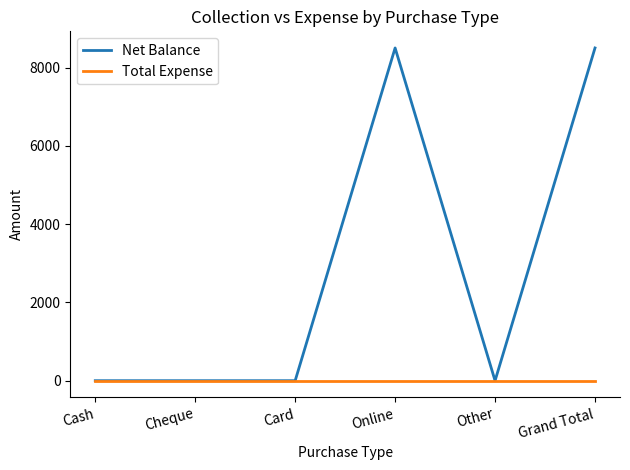

Which series has the largest range (max minus min)?

Net Balance